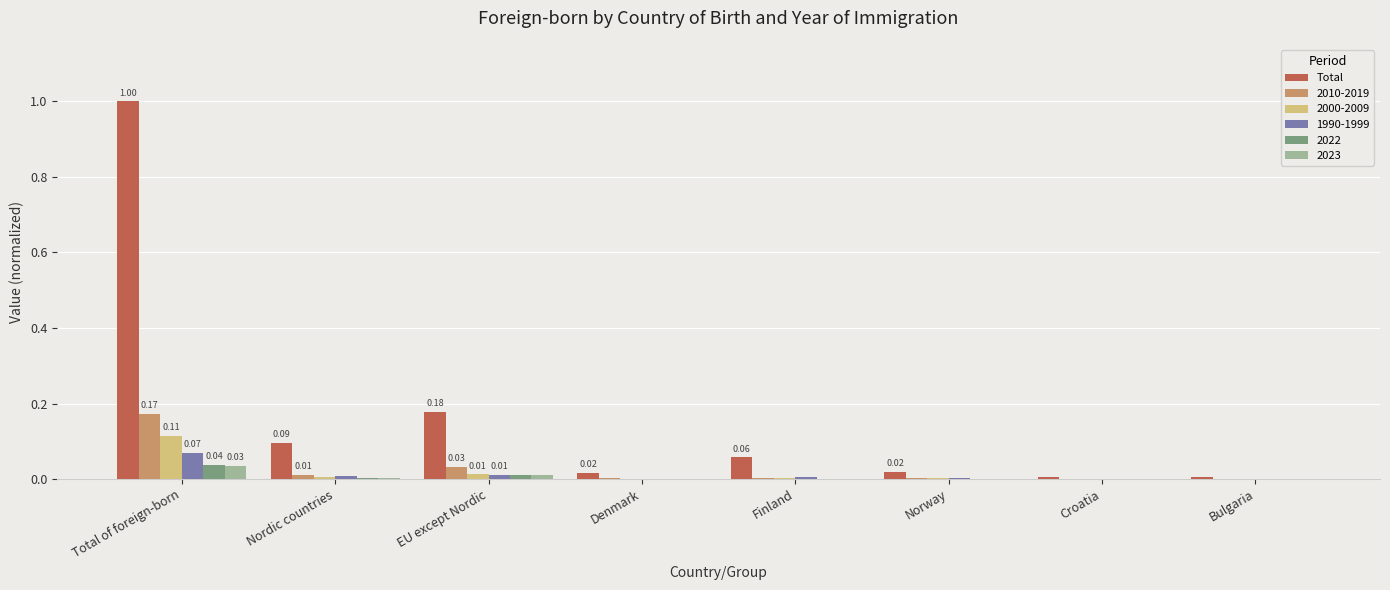

What is the maximum value shown in the chart?

1.0